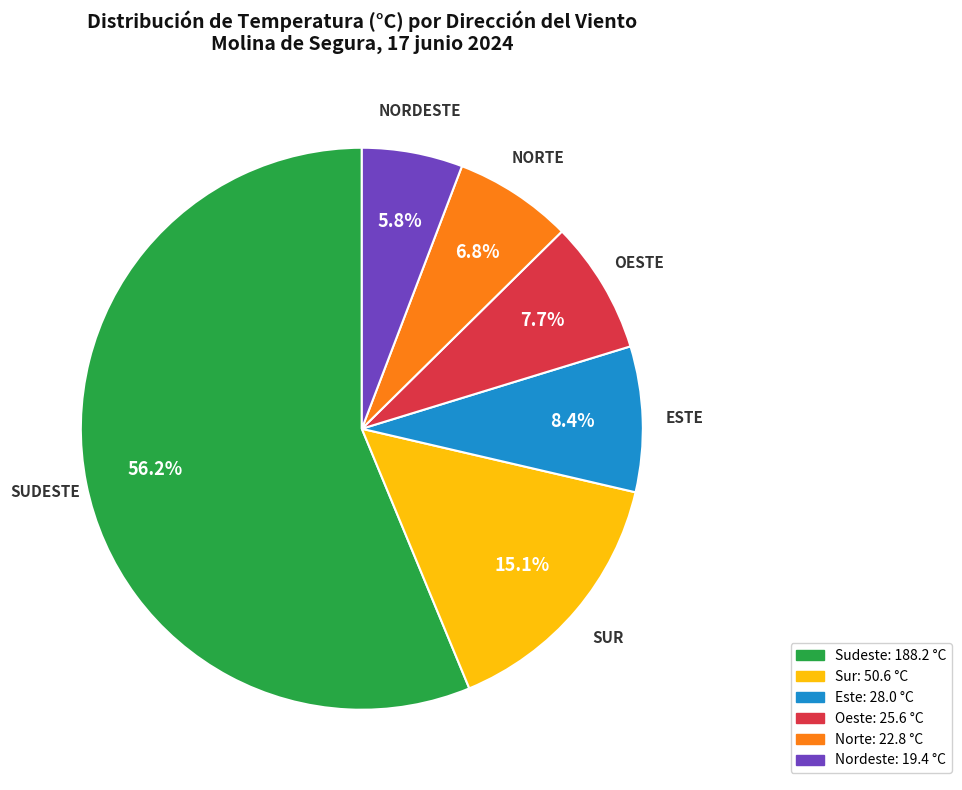

Does any single category account for the majority?

Yes